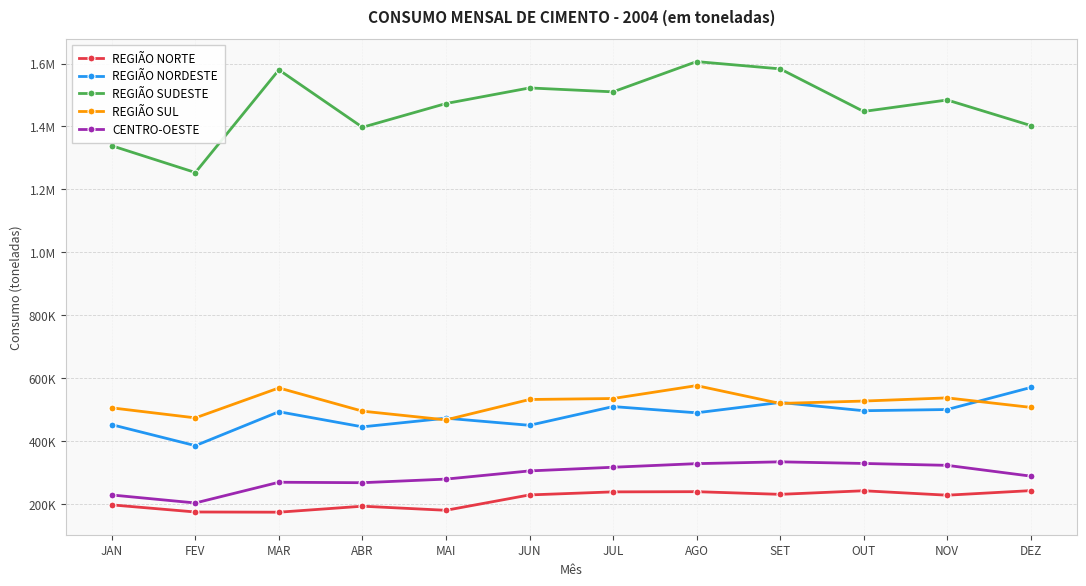

At which category does REGIÃO NORDESTE reach its first local peak?

MAR